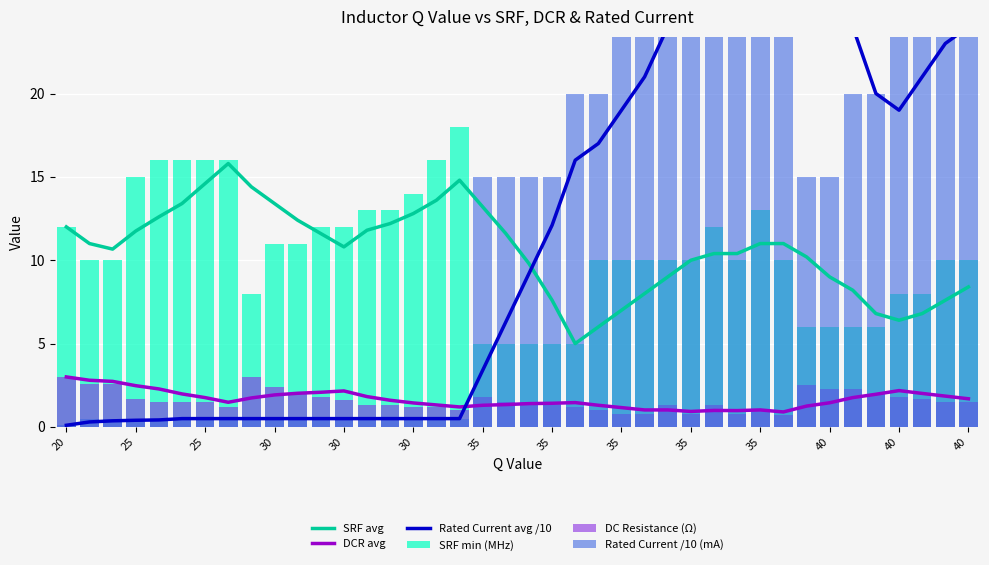

Rank the series at 29 from lowest to highest value.

DC Resistance (Ω), DCR avg, SRF min (MHz), SRF avg, Rated Current /10 (mA), Rated Current avg /10